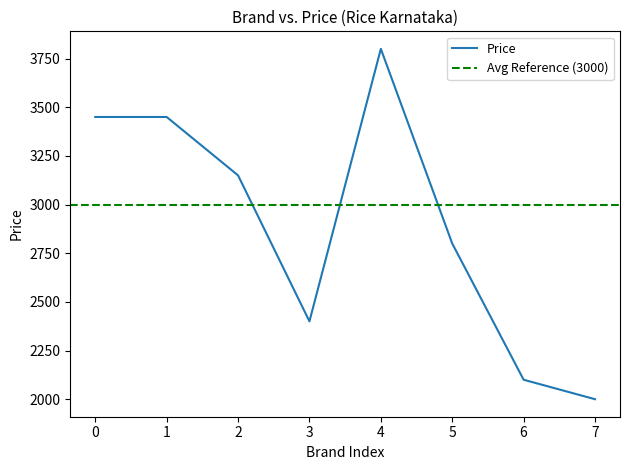

How many points are higher than both their immediate neighbors (excluding endpoints)?

1